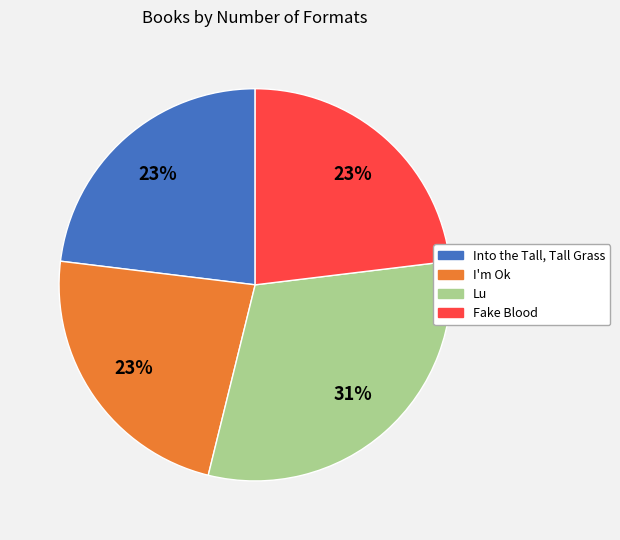

To the nearest percent, what percentage of the pie is Into the Tall, Tall Grass?

23%